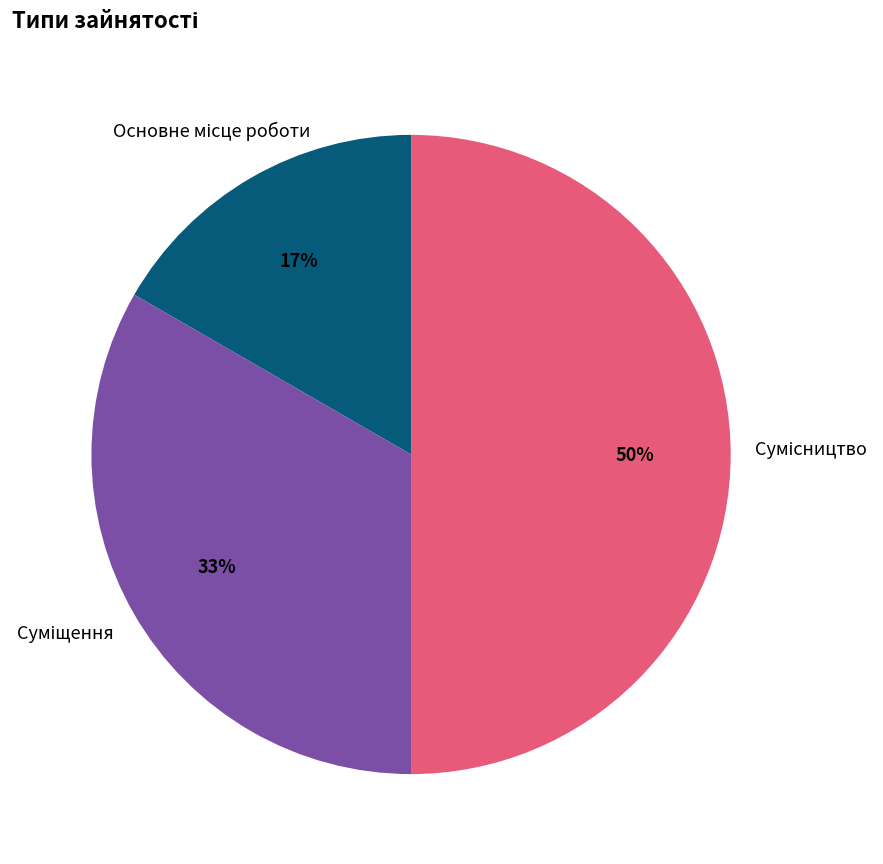

To the nearest percent, what is the difference between the largest and smallest slice percentages?

33%